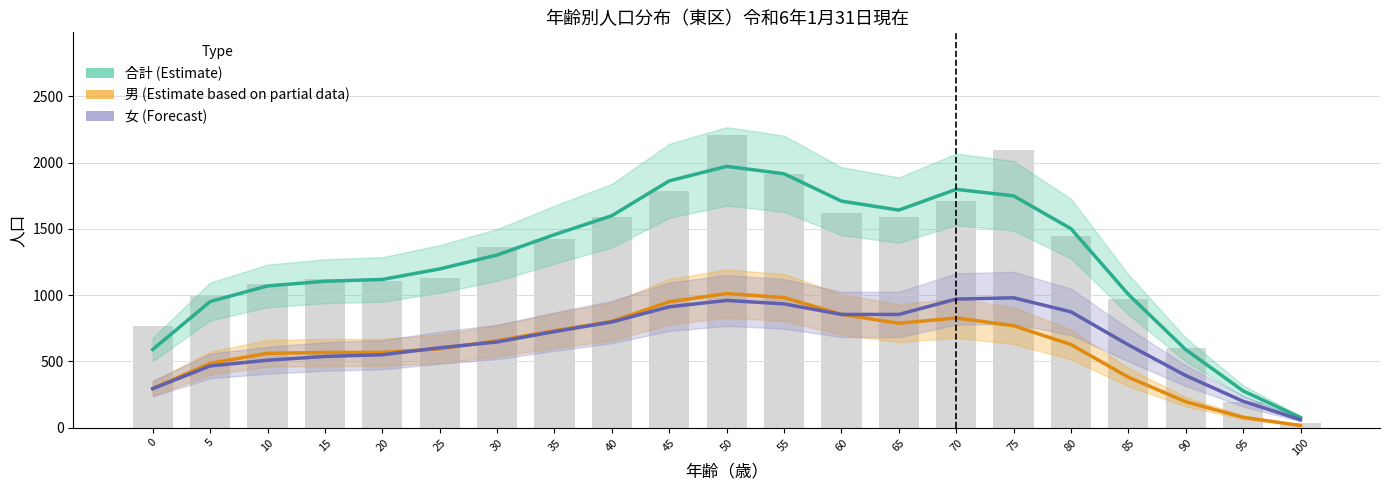

Which series has the largest total across all categories?

合計 (Estimate)